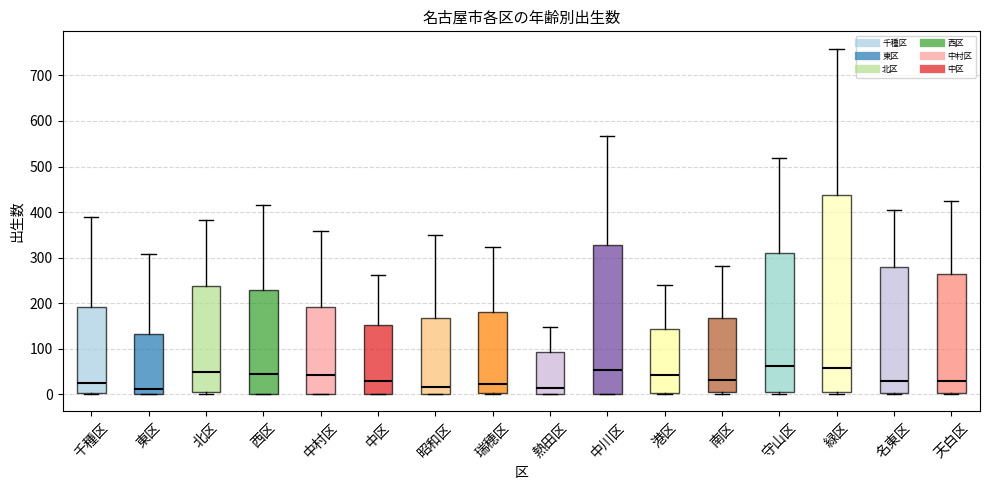

Comparing the boxes themselves (not the whiskers), which one is the tallest?

緑区